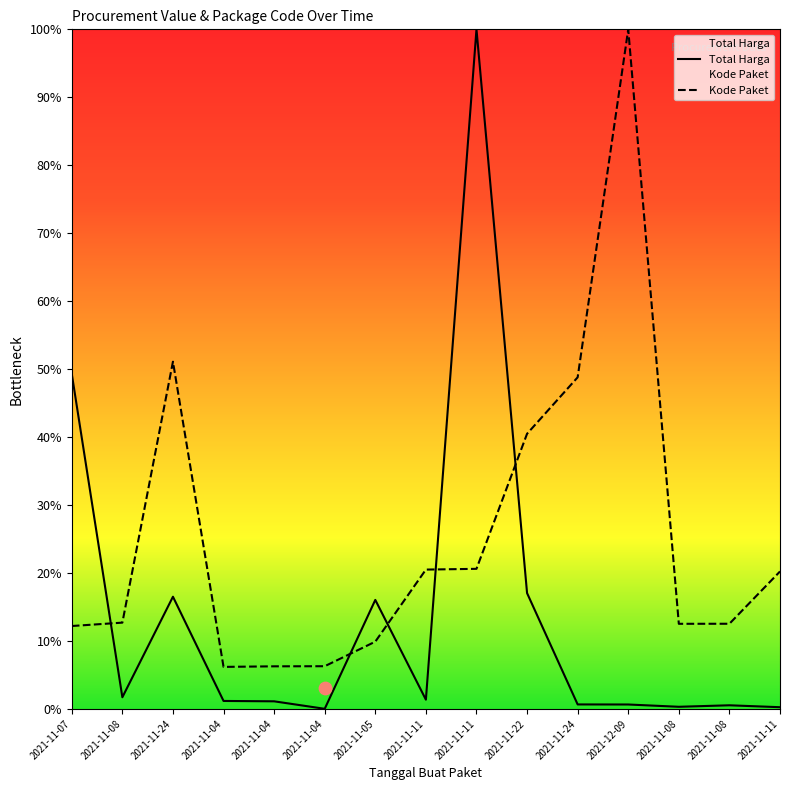

At how many categories does at least one series exceed 0?

15